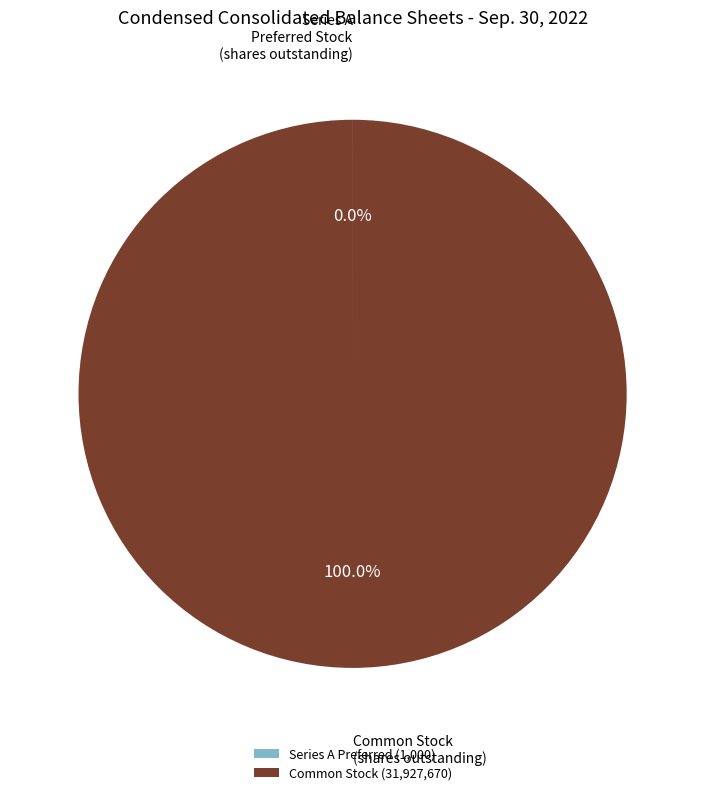

What is the majority slice?

Common Stock (31,927,670)